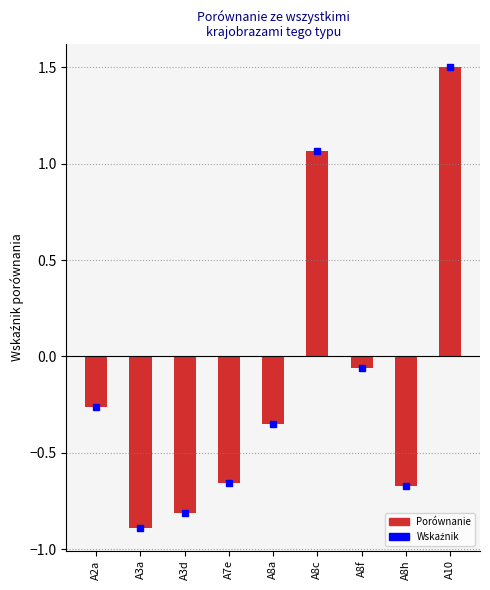

What position from the right is A8c?

4